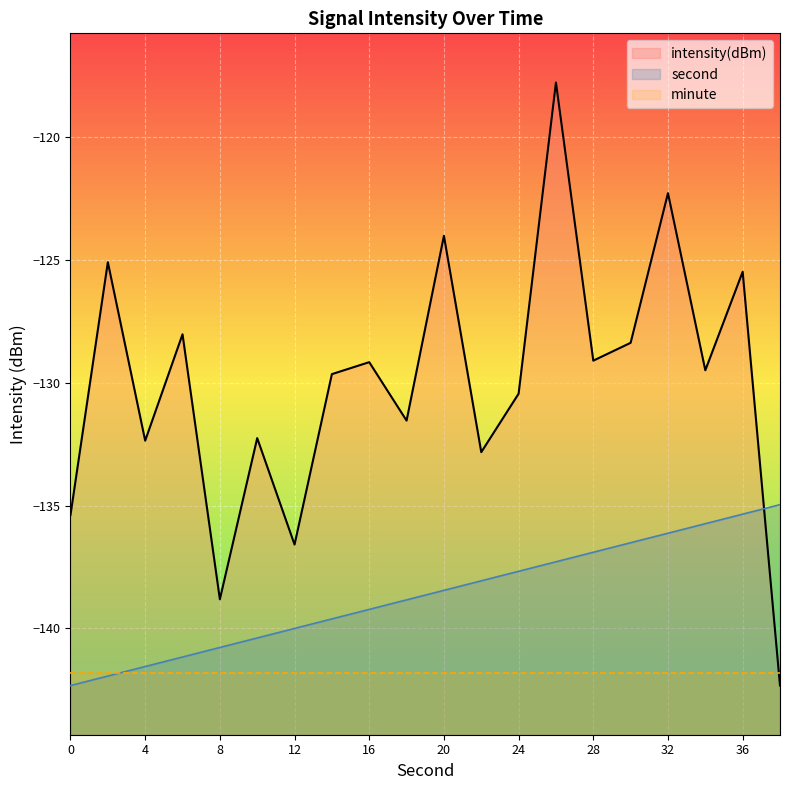

Which series has the largest range (max minus min)?

intensity(dBm)